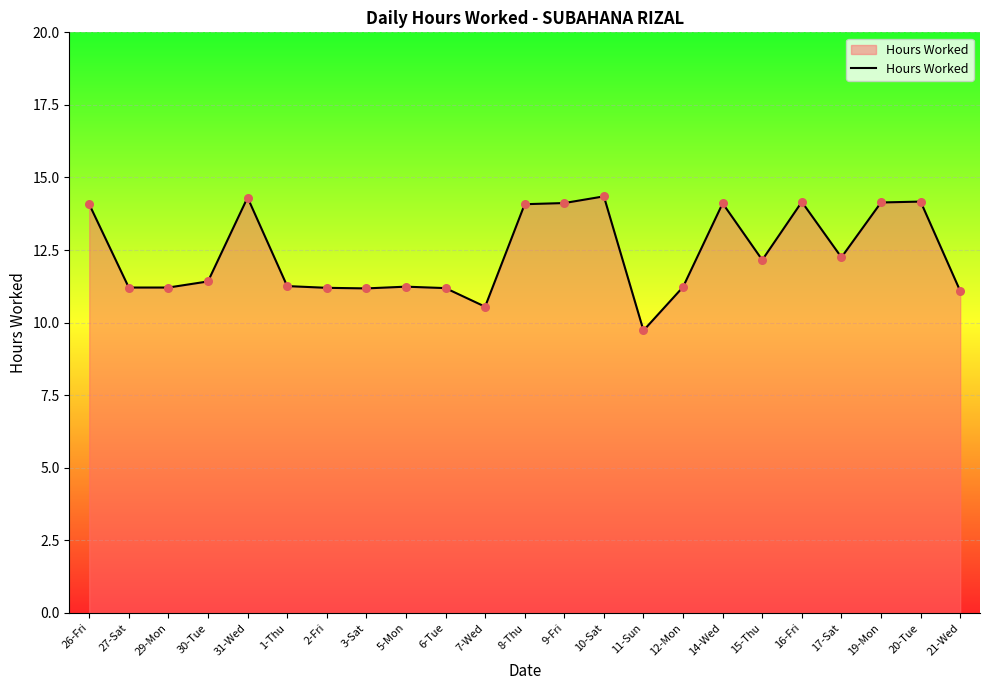

Which has a higher value, 21-Wed or 11-Sun?

21-Wed